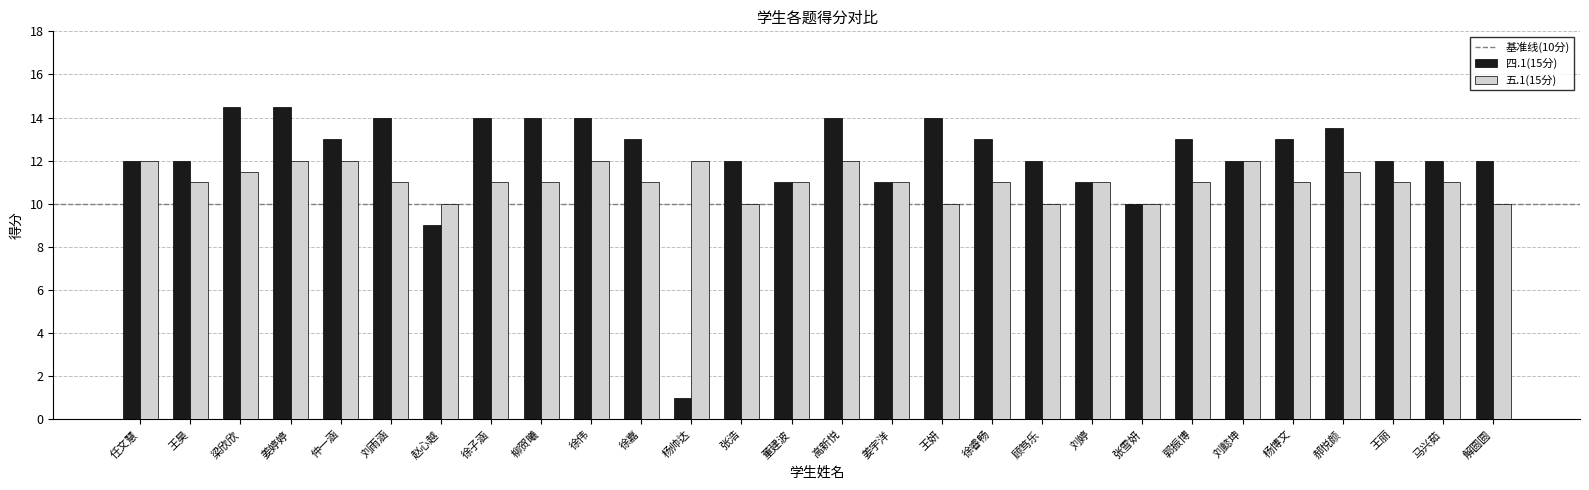

The 五.1(15分) series shows 2.9 at 柳贺曦. True or false?

False